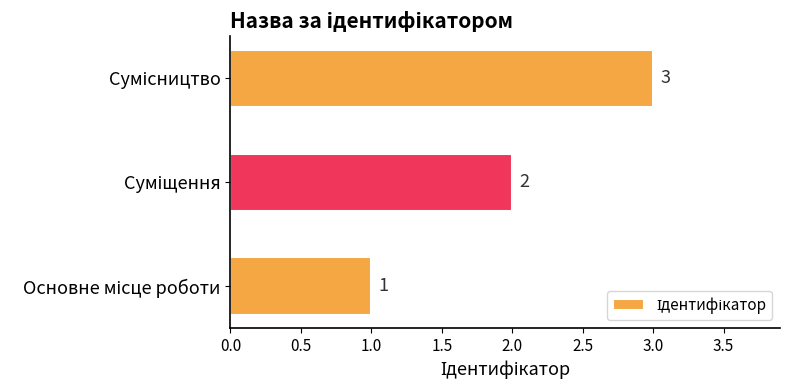

What is the maximum value shown in the chart?

3